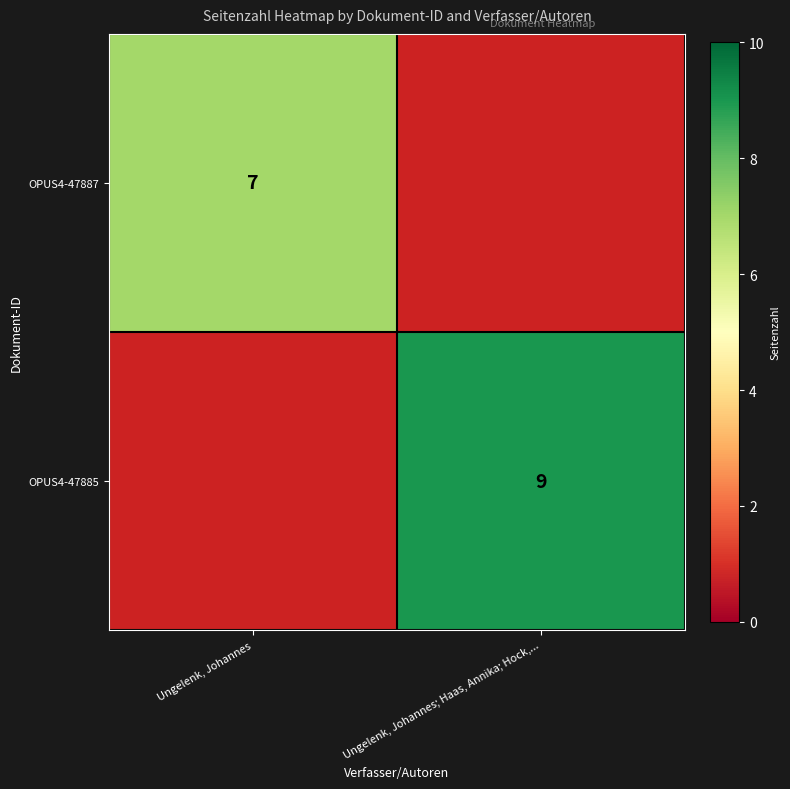

True or false: OPUS4-47885 has a value of 9 at Ungelenk, Johannes; Haas, Annika; Hock,....

True